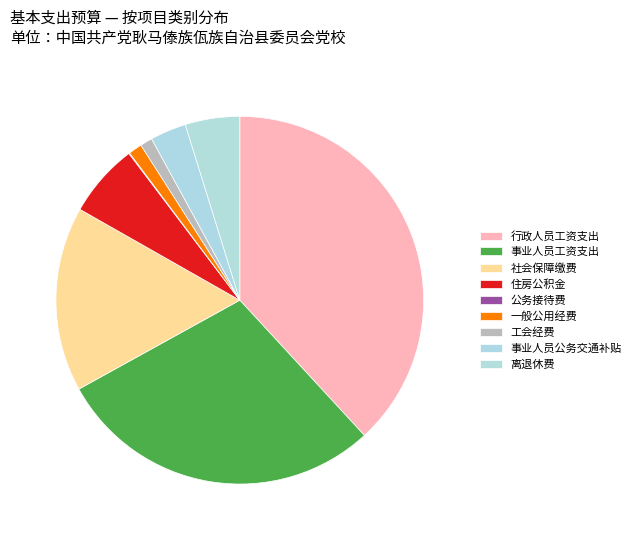

What is the ratio of the value at 事业人员公务交通补贴 to the value at 住房公积金?

0.5